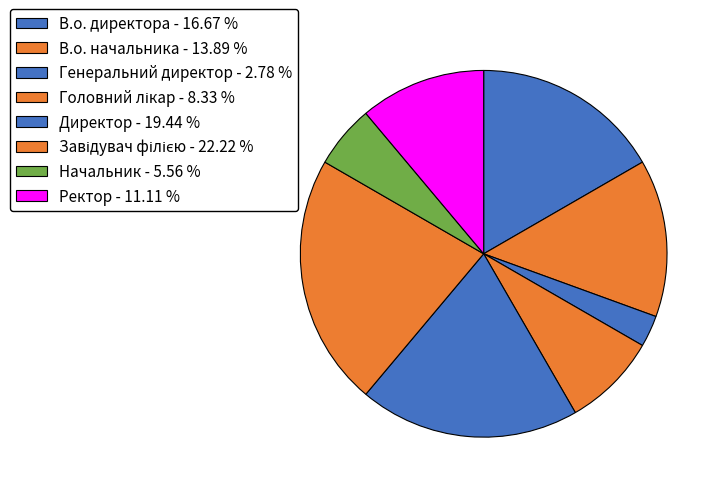

To the nearest percent, what is the difference between the Завідувач філією and Генеральний директор slice percentages?

19%